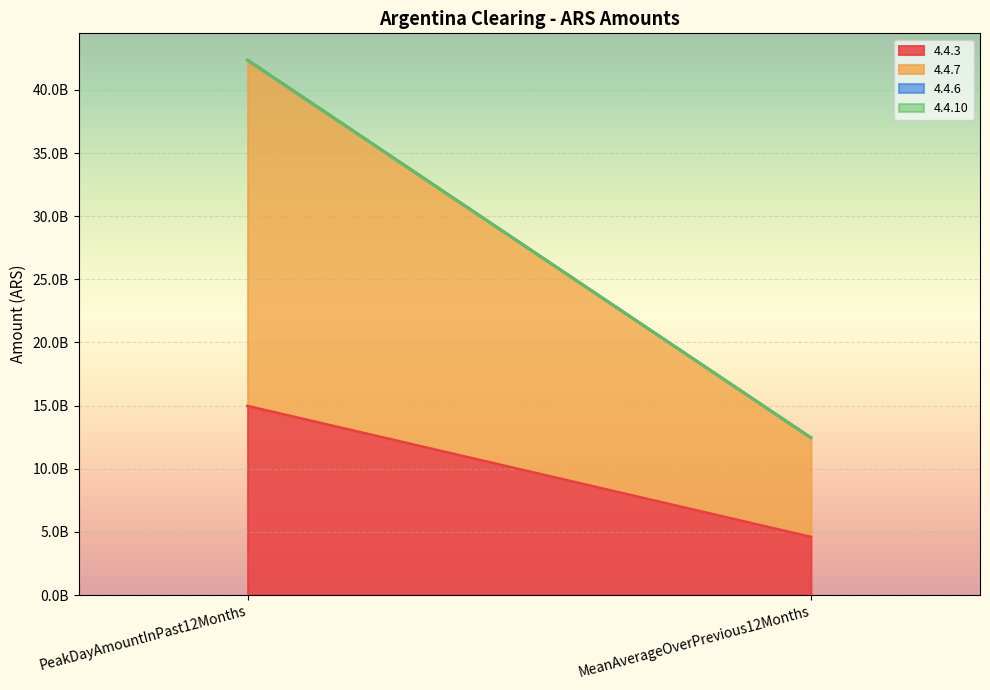

Reading left to right, extract all data points from this chart.

4.4.3: 14967656767.6	4593610040.7
4.4.7: 27398900293.4	7861799765.3
4.4.6: 0.0	0.0
4.4.10: 0.0	0.0